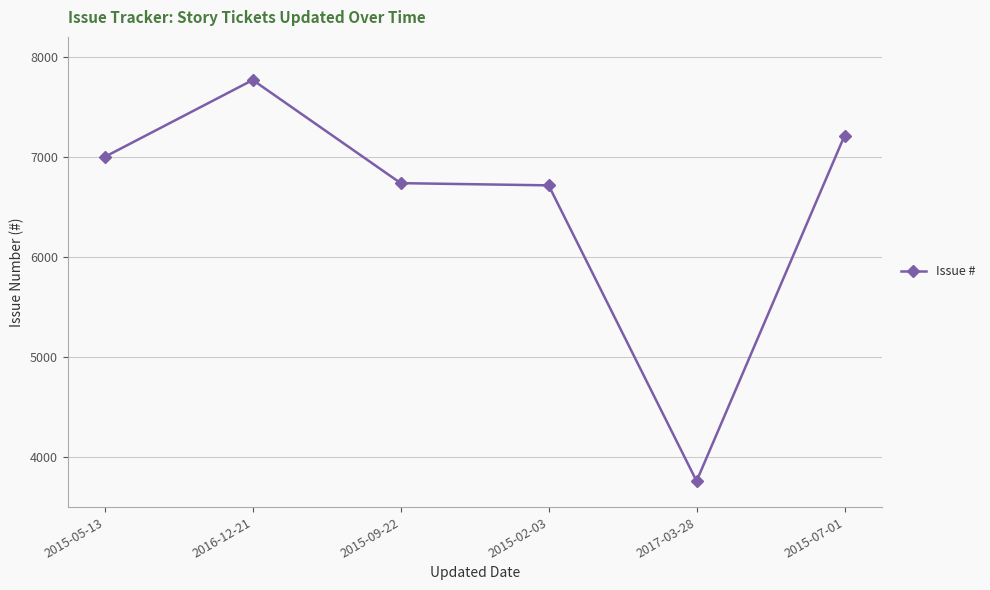

What is the change in value from 2015-09-22 to 2015-02-03?

-22